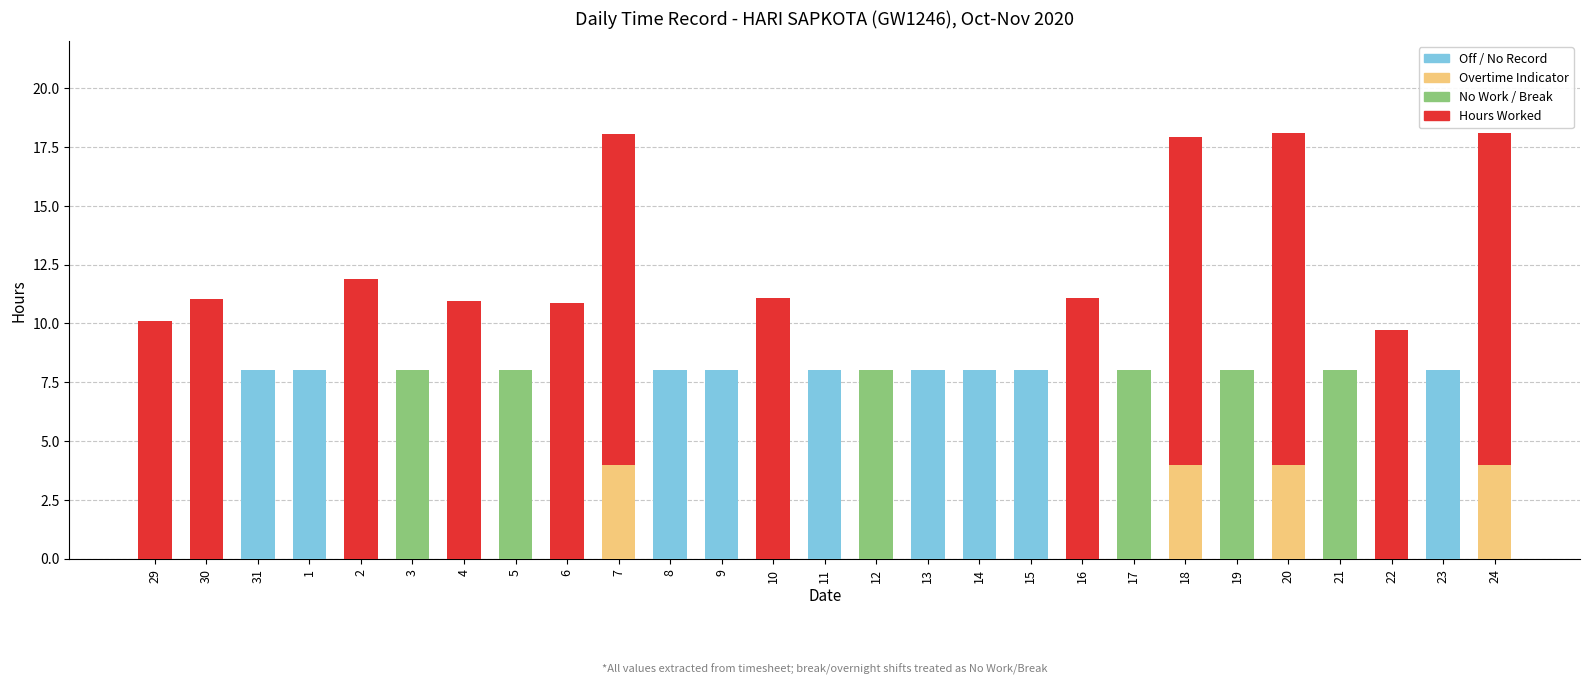

What is the total value across all series at 1?

8.0